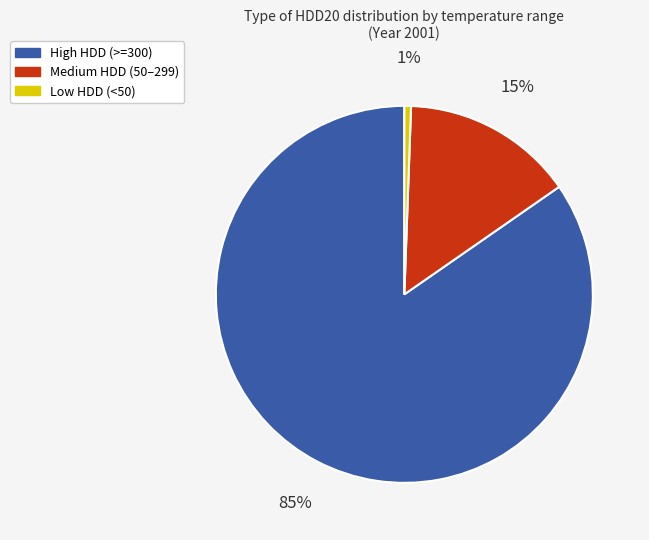

Is there any slice that represents more than half of the pie?

Yes